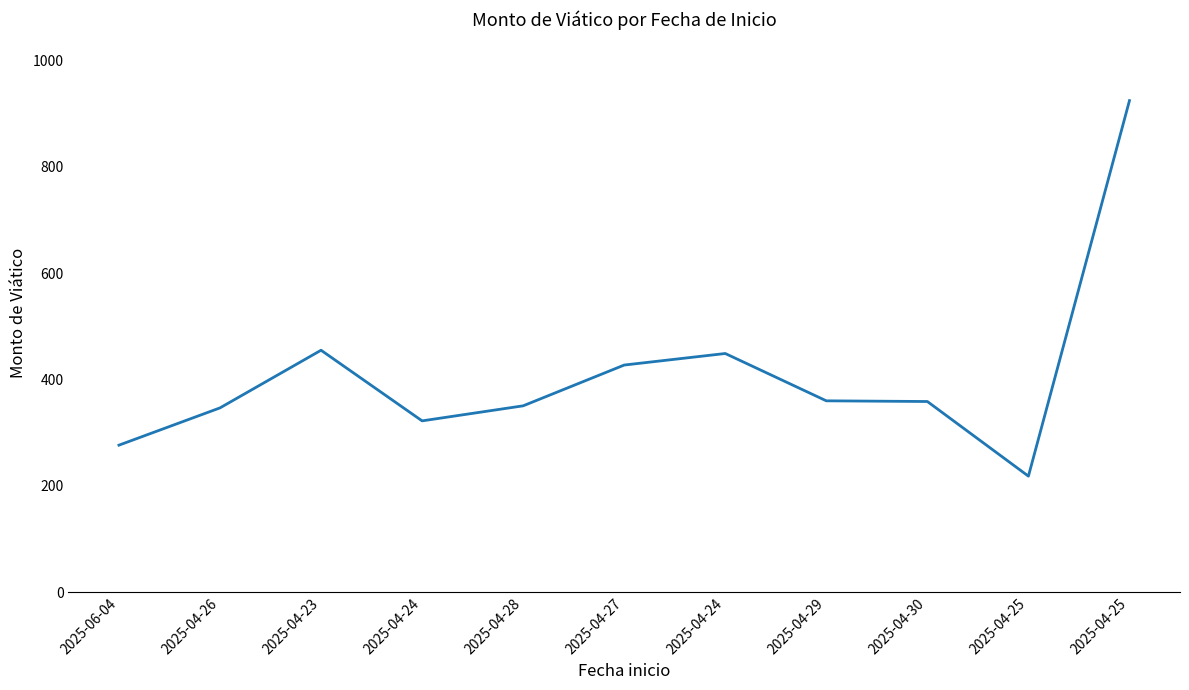

How many interior local peaks (higher than both neighbors) does the data have?

2